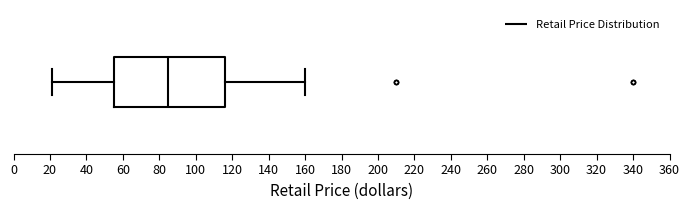

Read this box plot against the x-axis: the position of the median line, the range covered by the box, and the ends of both whiskers. The values are not printed on the chart, so give them approximately, as read against the axis.

median 84, box 54 to 116, whiskers 20 to 160